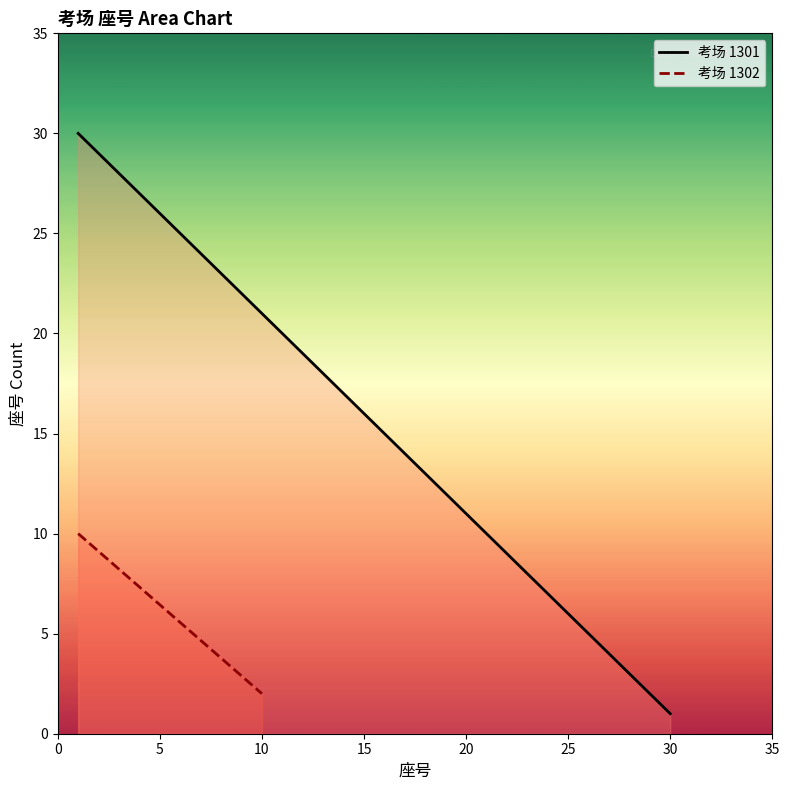

What is the average value?

16